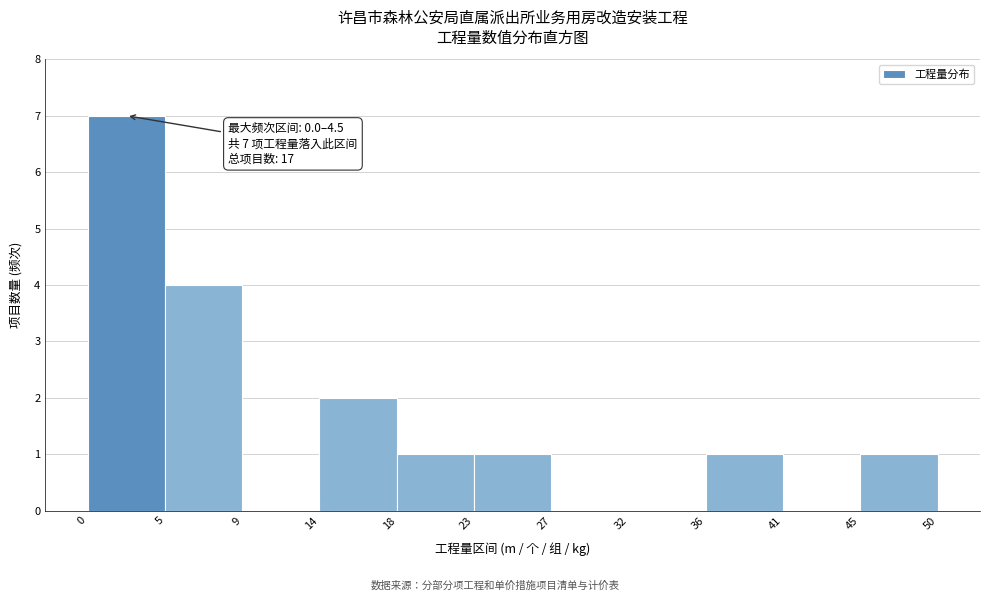

Over which range of the x-axis is the bar tallest?

0 to 5